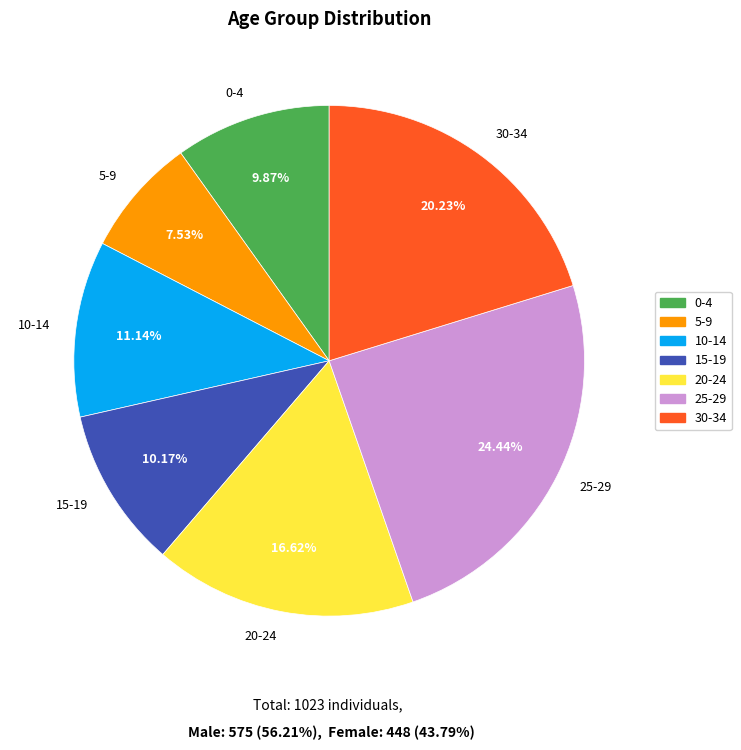

True or false: 10-14 accounts for 16% of the total.

False